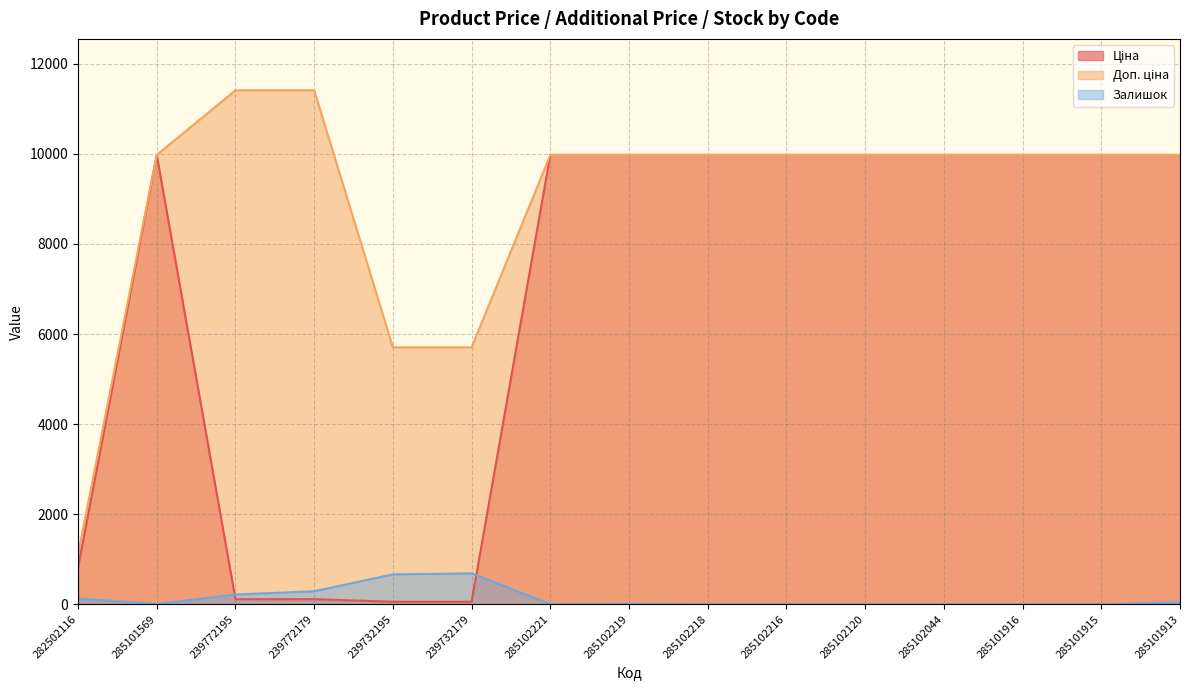

Where is Доп. ціна nearest to the value 6259?

239732195